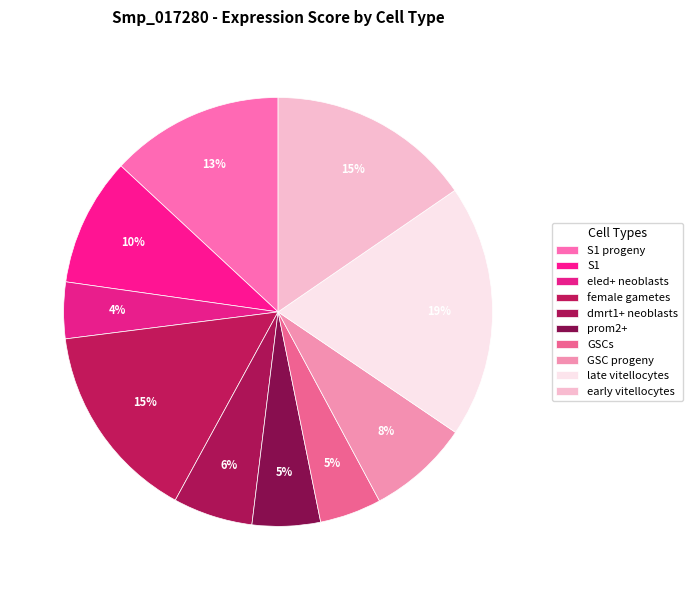

How many segments does this pie chart have?

10